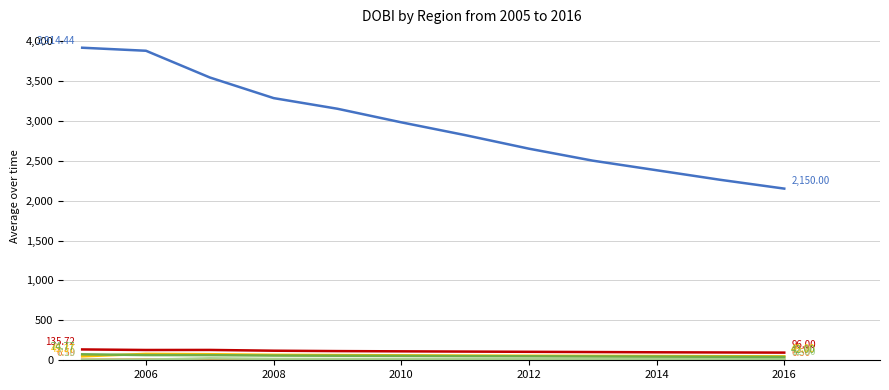

How many lines are shown in the chart?

6